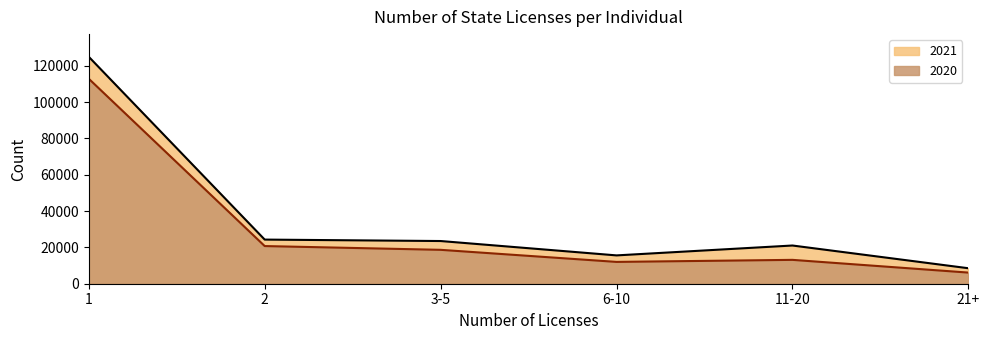

Which series has the widest spread of values?

2021